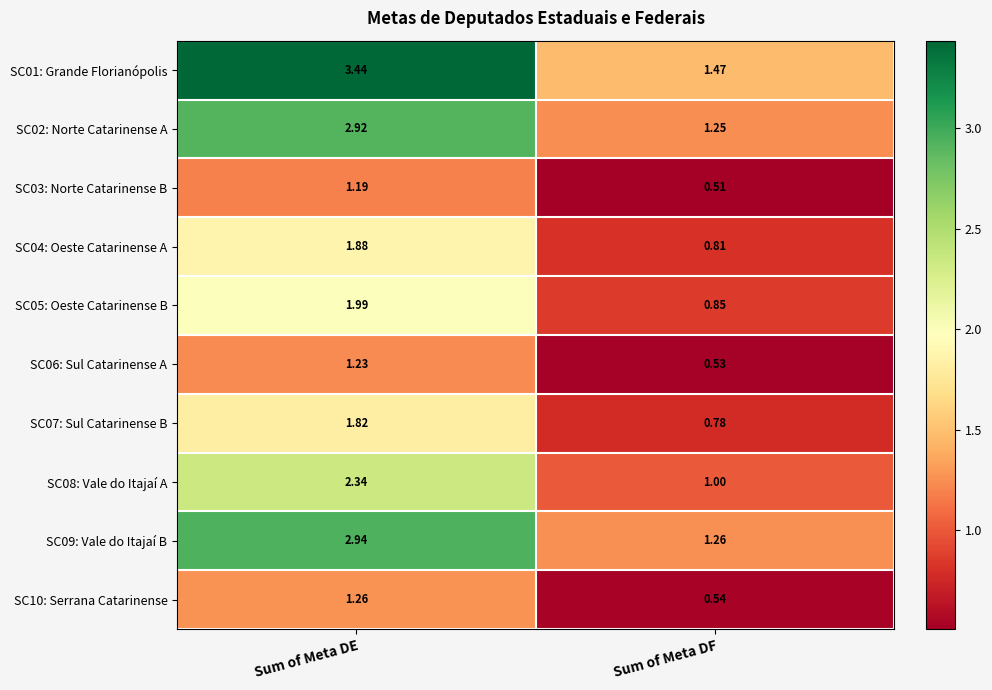

Which label corresponds to the largest value in the chart?

Sum of Meta DE